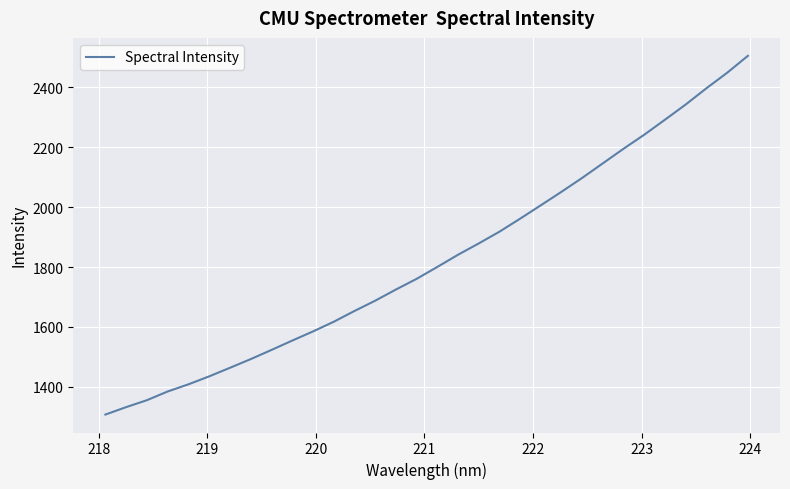

What is the maximum value shown in the chart?

2504.4